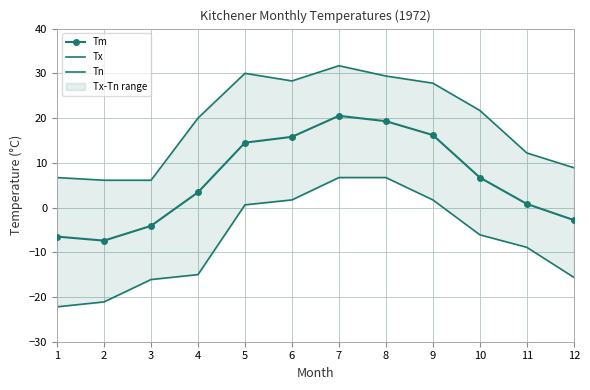

Where is the first local minimum for Tm?

2